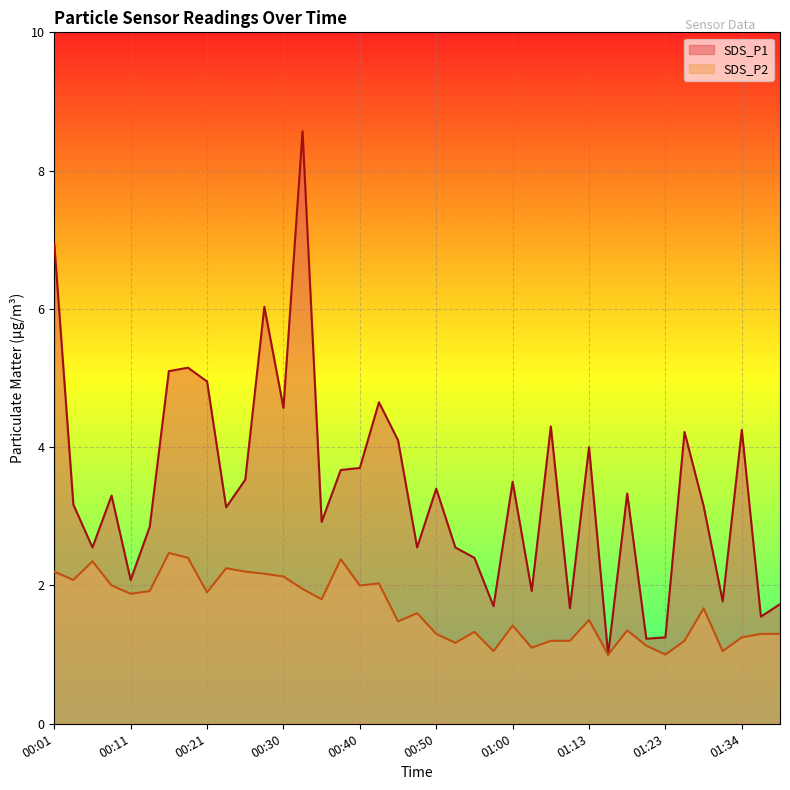

The SDS_P1 series shows 5.0 at 00:21. True or false?

True